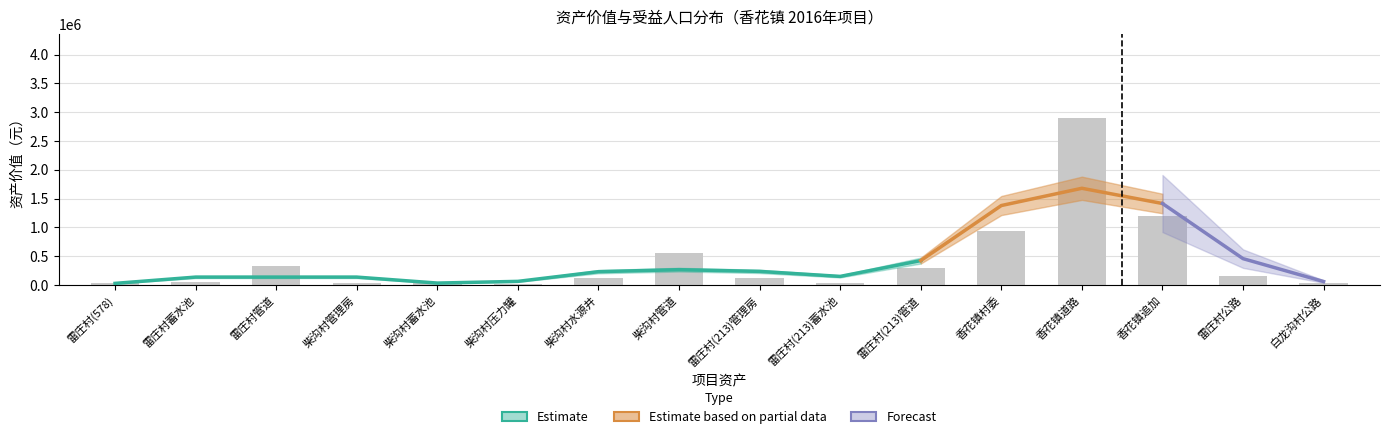

How many values in the 资产数量 series are below 3?

7